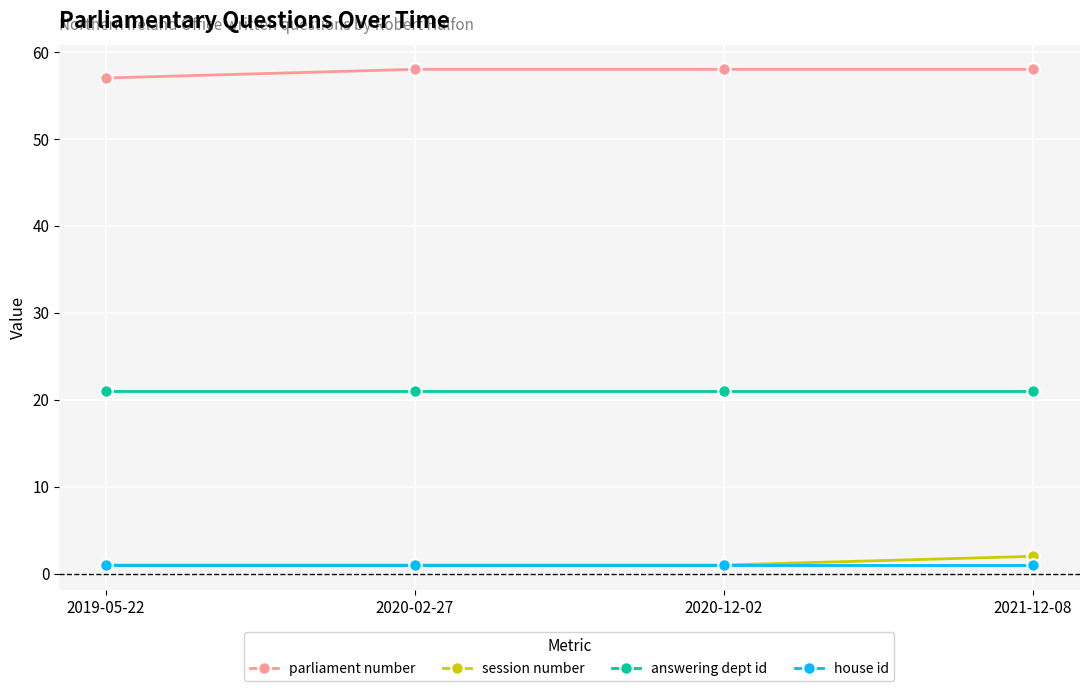

What is the value of the parliament number point at the 1st from the left?

57